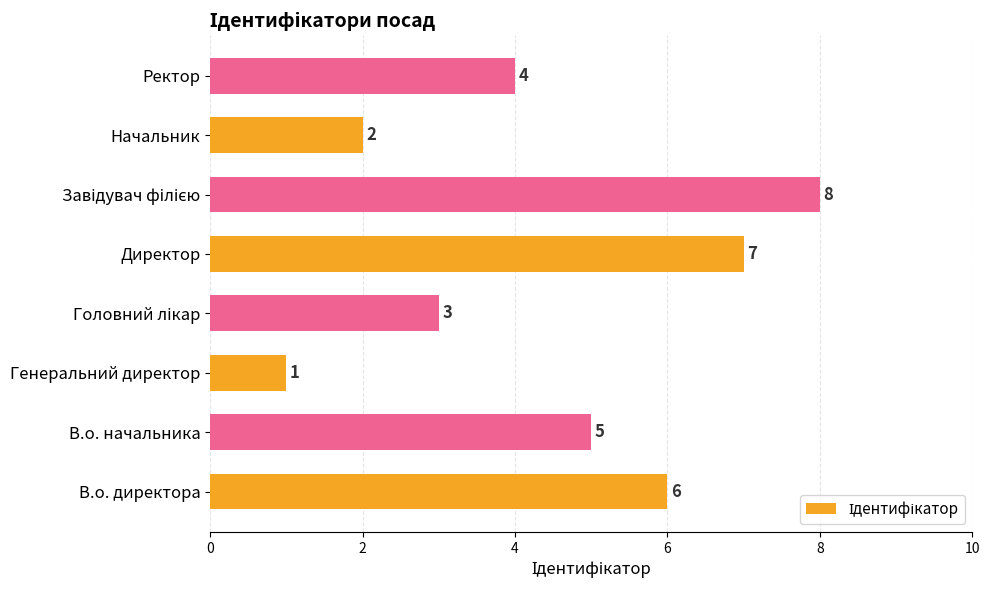

How many series are shown in this chart?

1